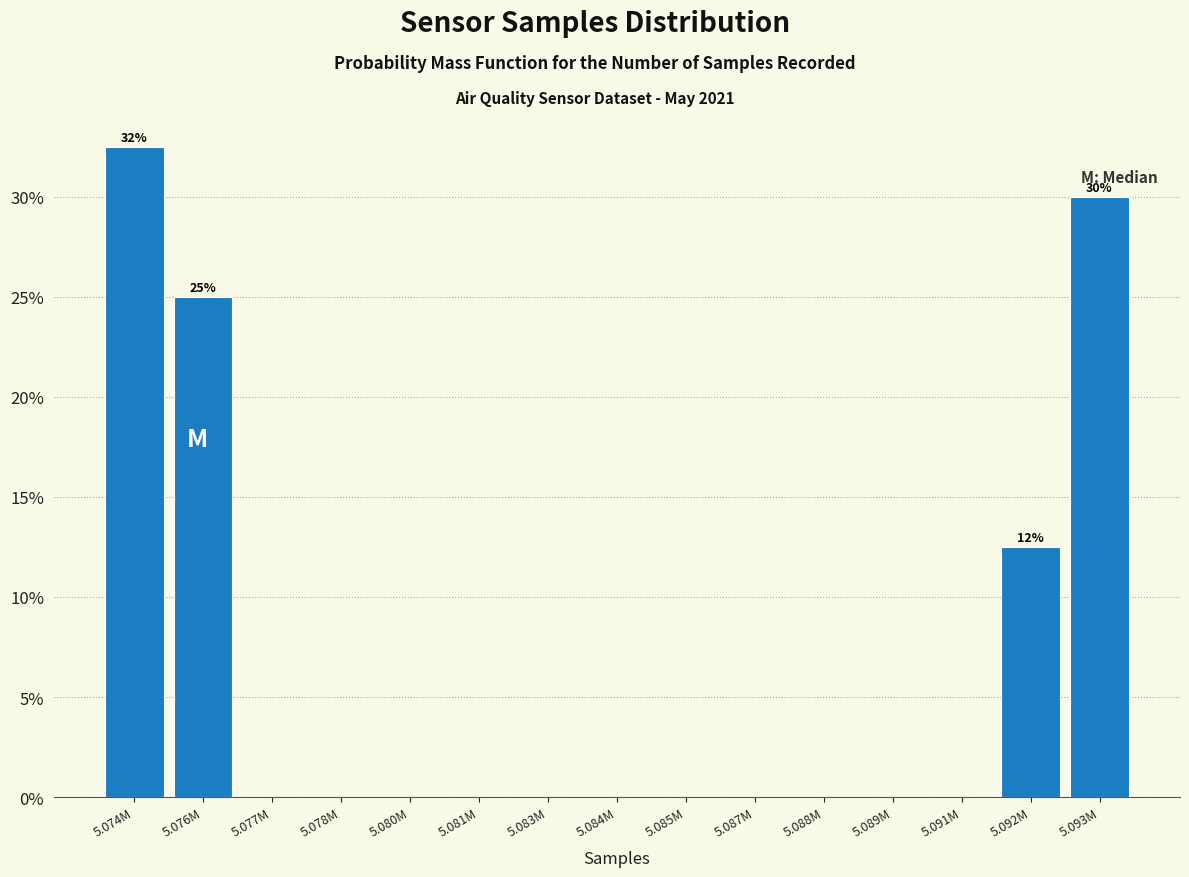

Reading left to right, what are all the values shown in this chart?

5.074M=32.5	5.076M=25.0	5.077M=0.0	5.078M=0.0	5.080M=0.0	5.081M=0.0	5.083M=0.0	5.084M=0.0	5.085M=0.0	5.087M=0.0	5.088M=0.0	5.089M=0.0	5.091M=0.0	5.092M=12.5	5.093M=30.0